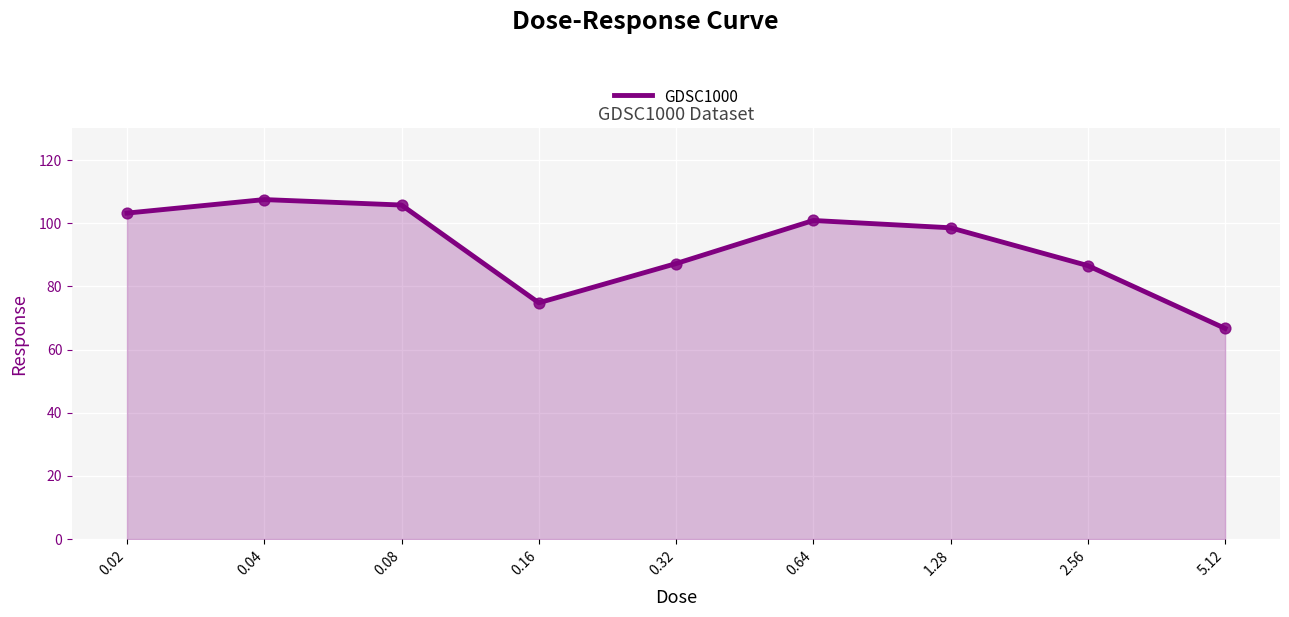

What is the ratio of the value at 0.02 to the value at 1.28?

1.0